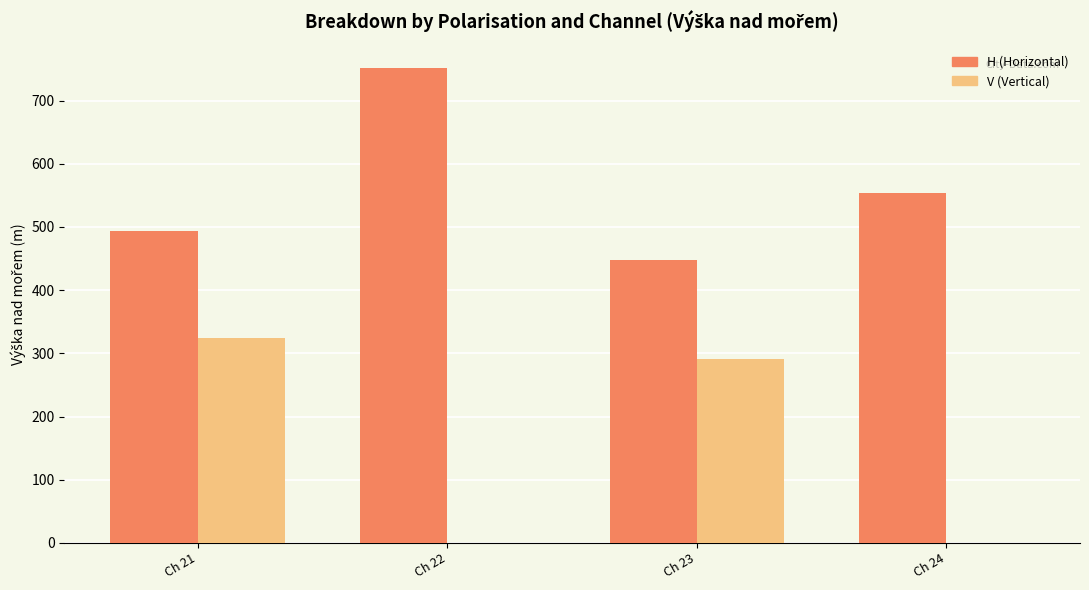

Is it true that H (Horizontal) equals 751 at Ch 22?

True